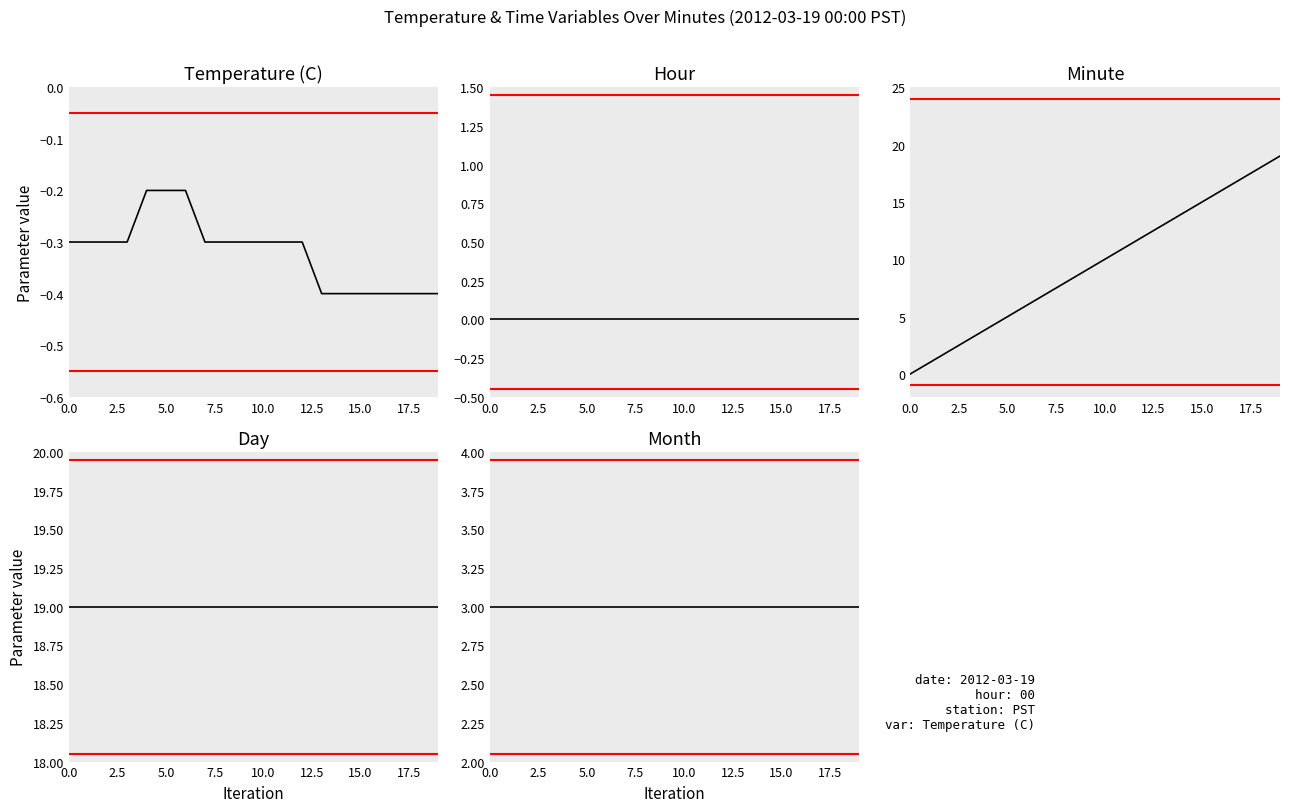

Which series has the largest total across all categories?

Day